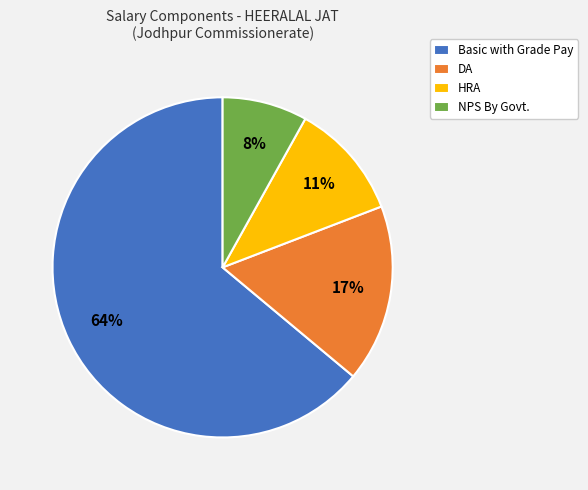

What is the ratio of the value at NPS By Govt. to the value at DA?

0.5